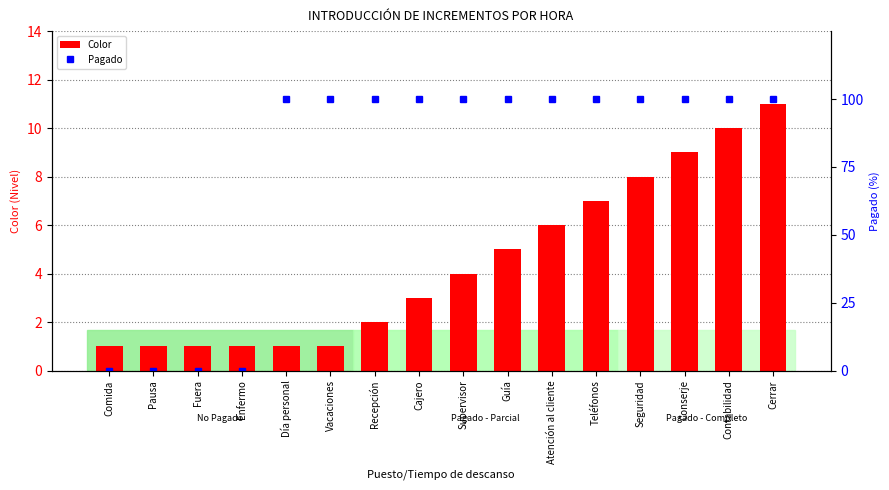

What is the sum of the Pagado values at Enfermo and Vacaciones?

100